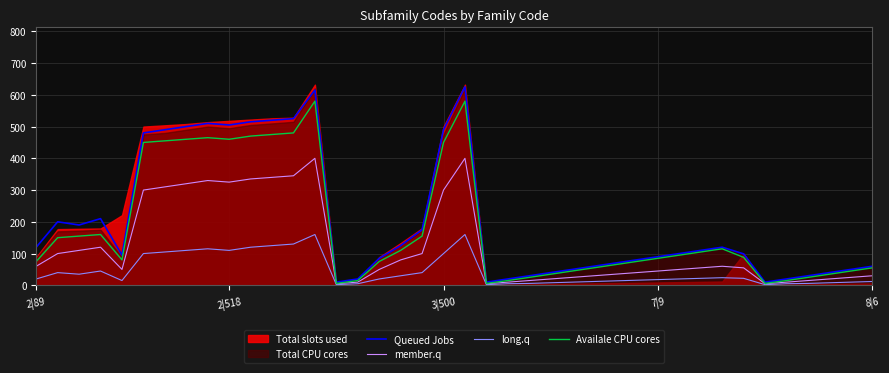

At how many categories does at least one series exceed 595?

2